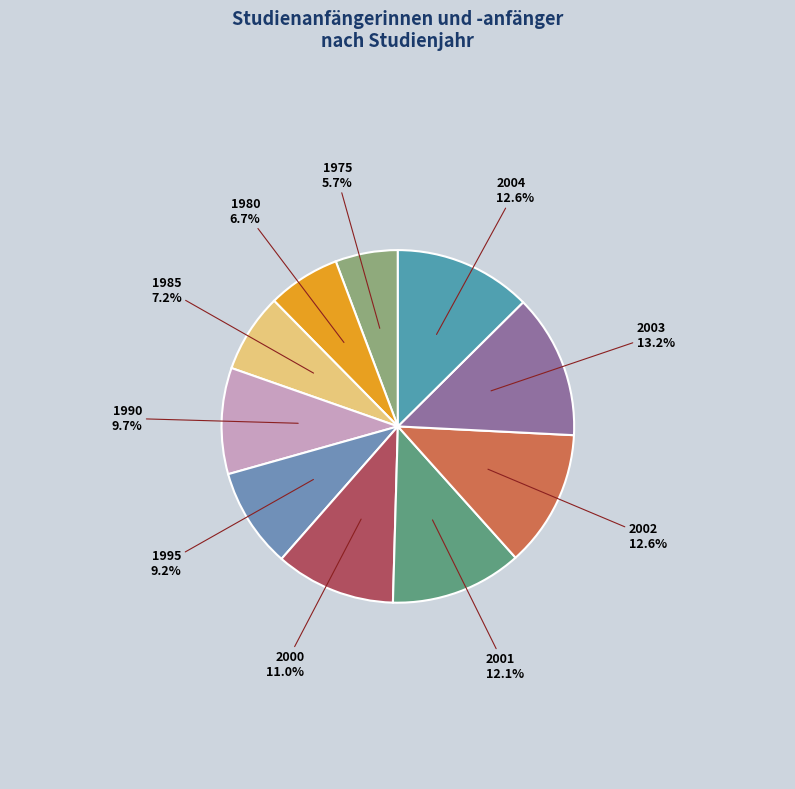

Count the number of slices in the pie.

10